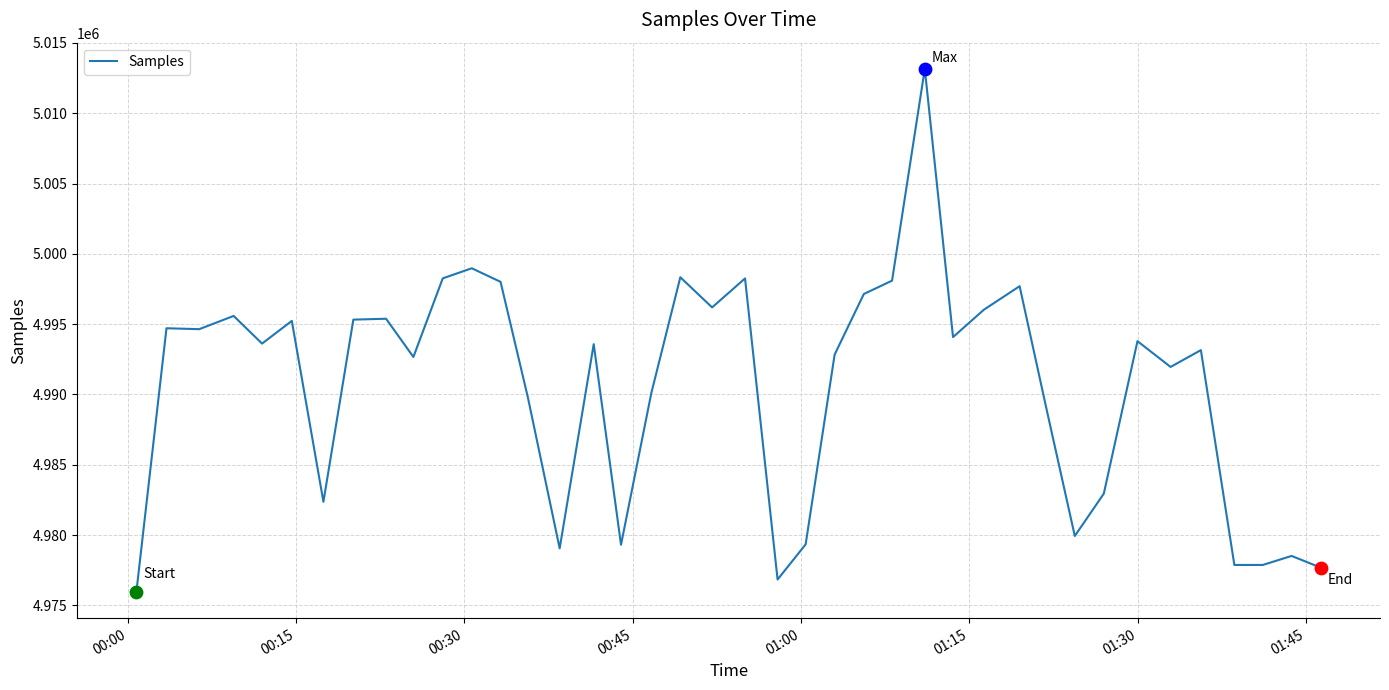

What is the difference between the maximum and minimum values?

37201